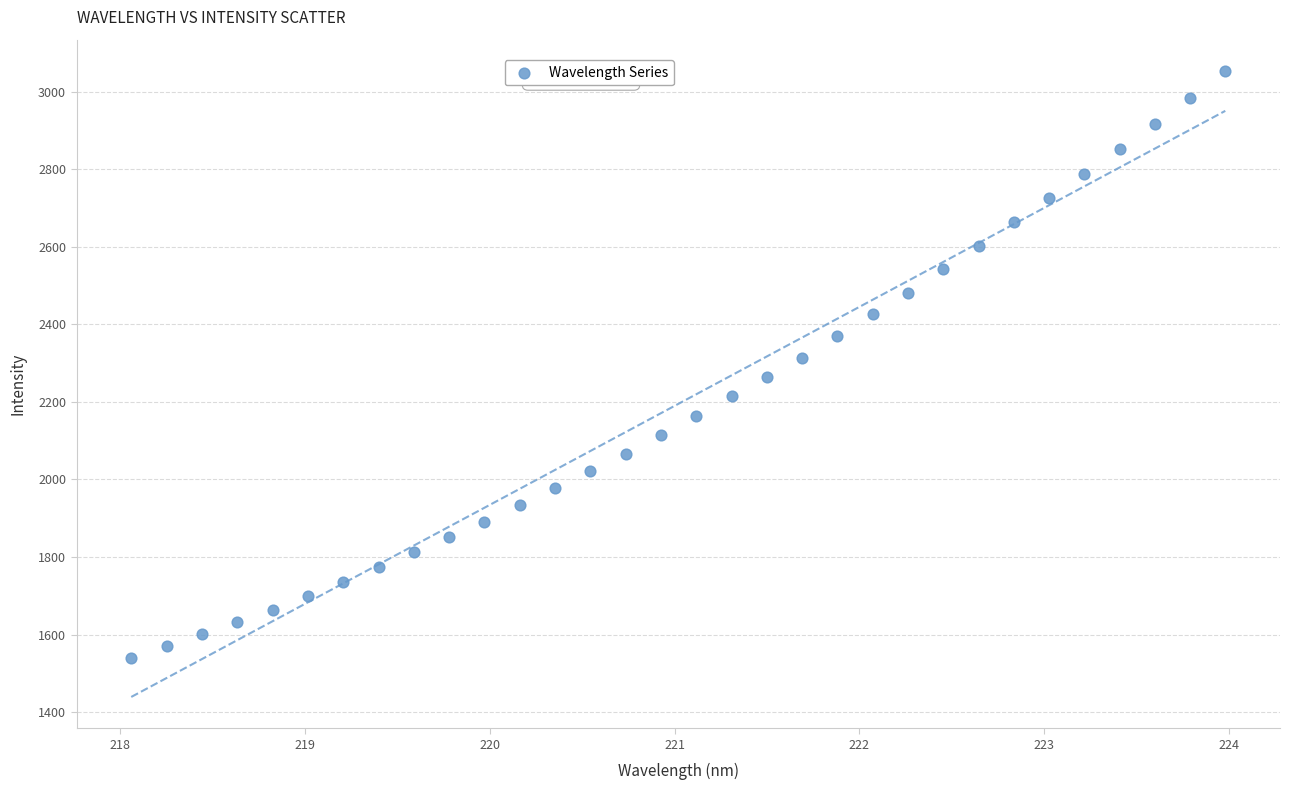

What is the range of X values (max minus min)?

5.9